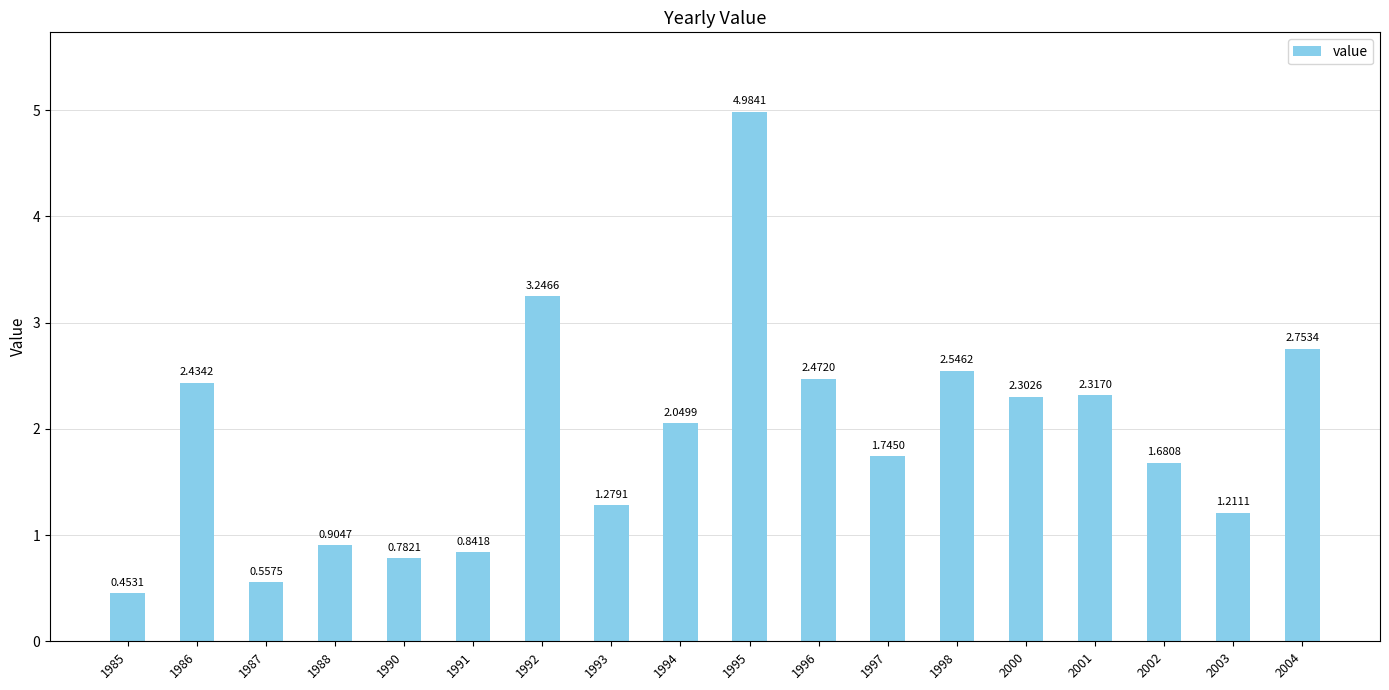

What is the difference between the maximum and minimum values?

4.5